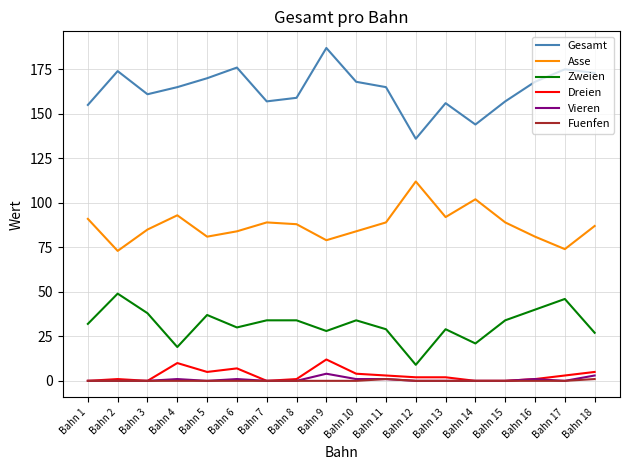

True or false: Asse has a value of 130 at Bahn 5.

False